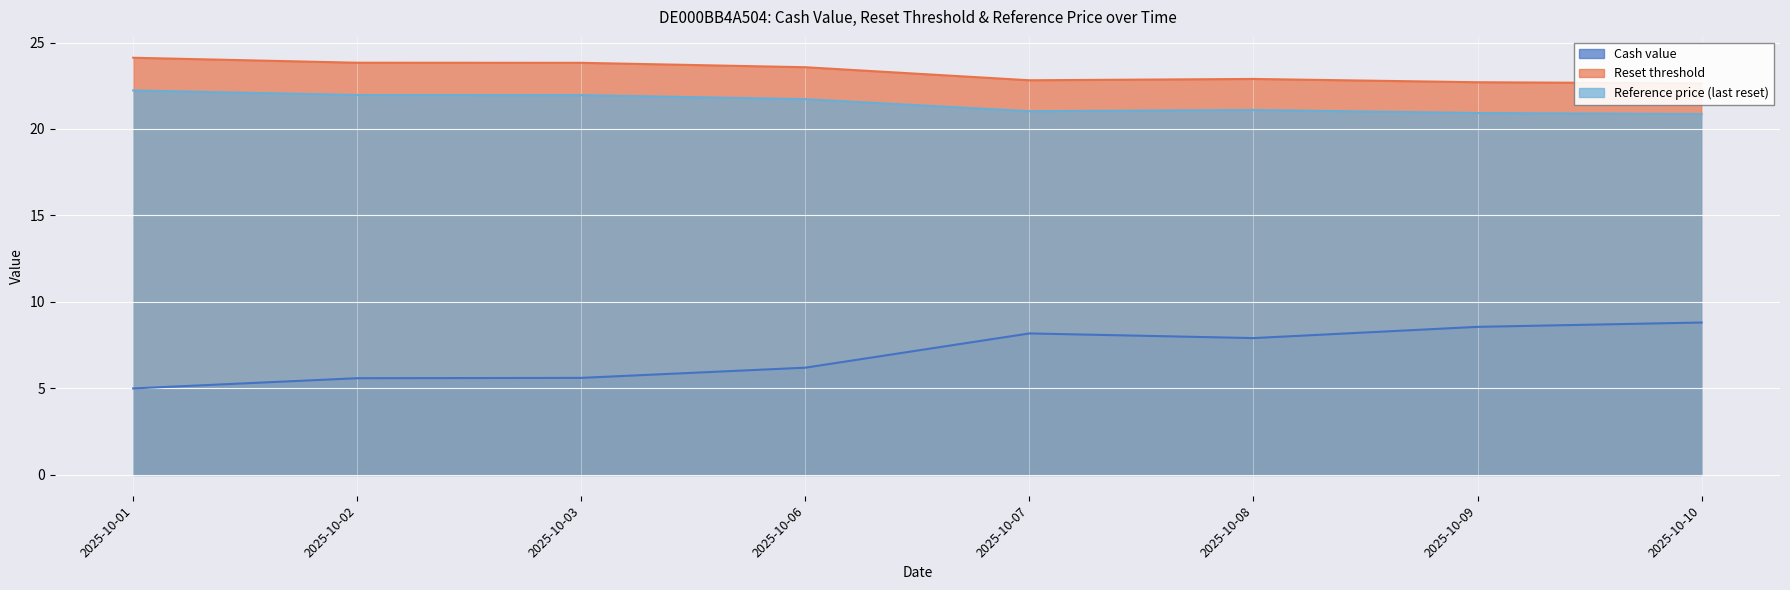

Reading left to right, list all the values displayed in this chart.

Cash value: 2025-10-01=5.0	2025-10-02=5.6	2025-10-03=5.6	2025-10-06=6.2	2025-10-07=8.2	2025-10-08=7.9	2025-10-09=8.6	2025-10-10=8.8
Reset threshold: 2025-10-01=24.1	2025-10-02=23.8	2025-10-03=23.8	2025-10-06=23.6	2025-10-07=22.8	2025-10-08=22.9	2025-10-09=22.7	2025-10-10=22.6
Reference price (last reset): 2025-10-01=22.2	2025-10-02=22.0	2025-10-03=22.0	2025-10-06=21.7	2025-10-07=21.0	2025-10-08=21.1	2025-10-09=20.9	2025-10-10=20.9